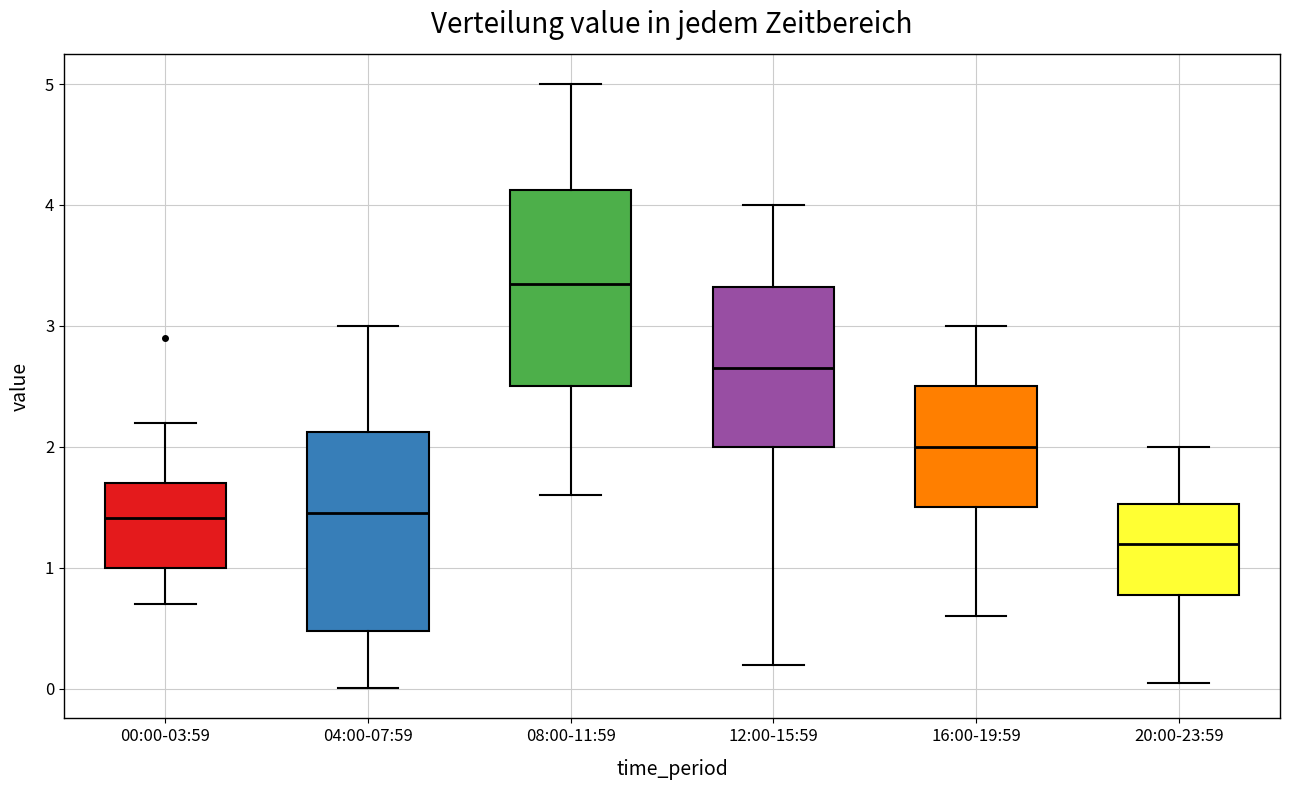

Which box has the lowest median line?

20:00-23:59